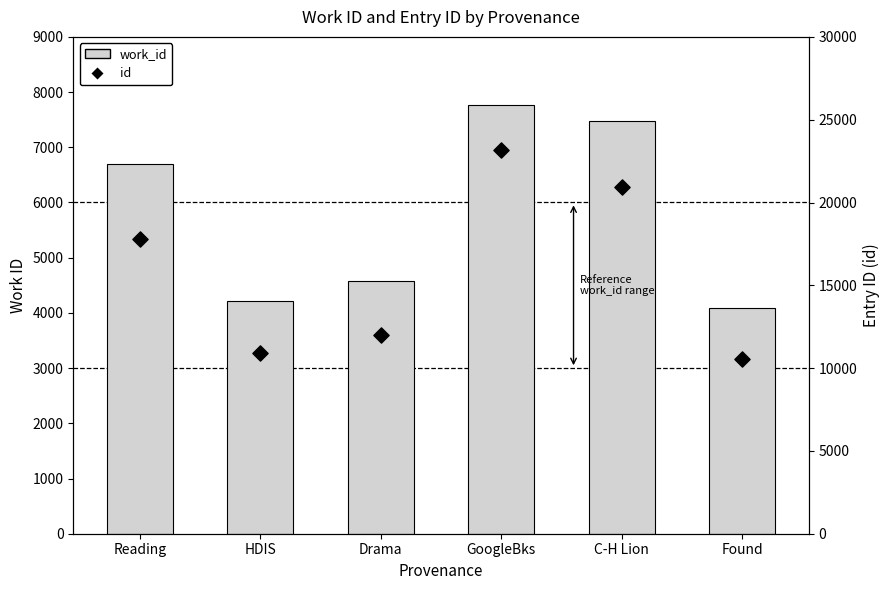

Is the value of work_id at Drama greater than the value of id at HDIS?

No